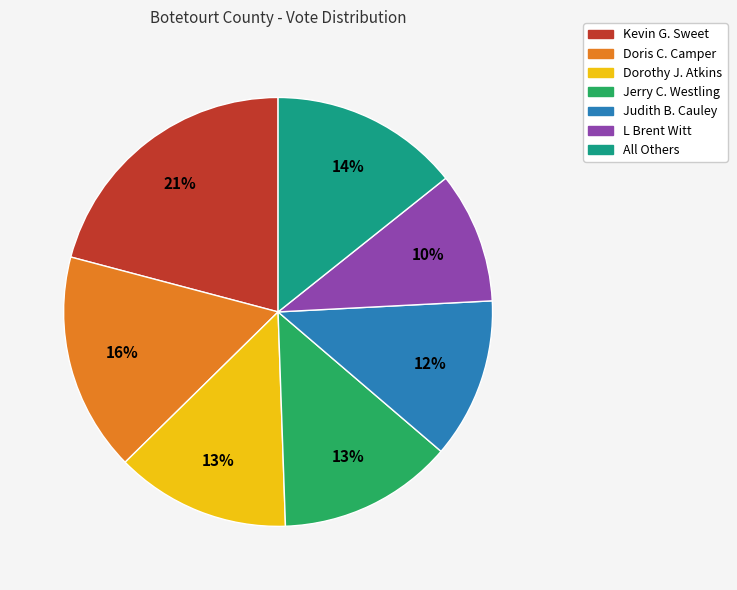

Is Judith B. Cauley the majority of the pie?

No